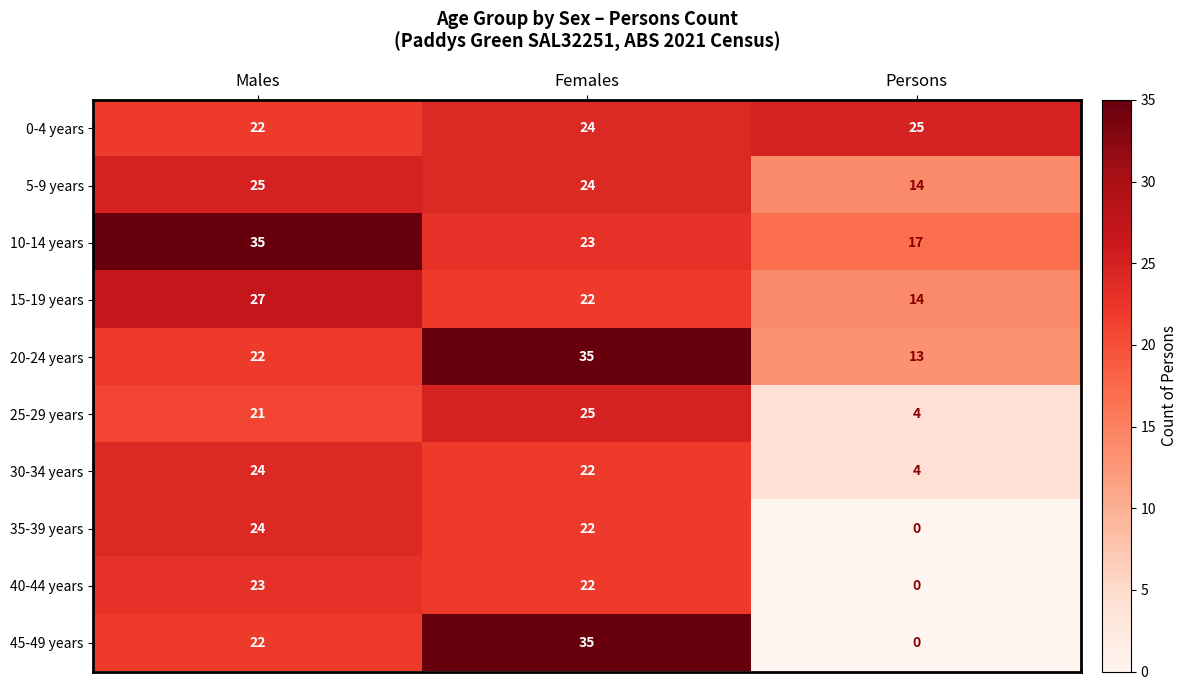

How many series are shown in this chart?

10